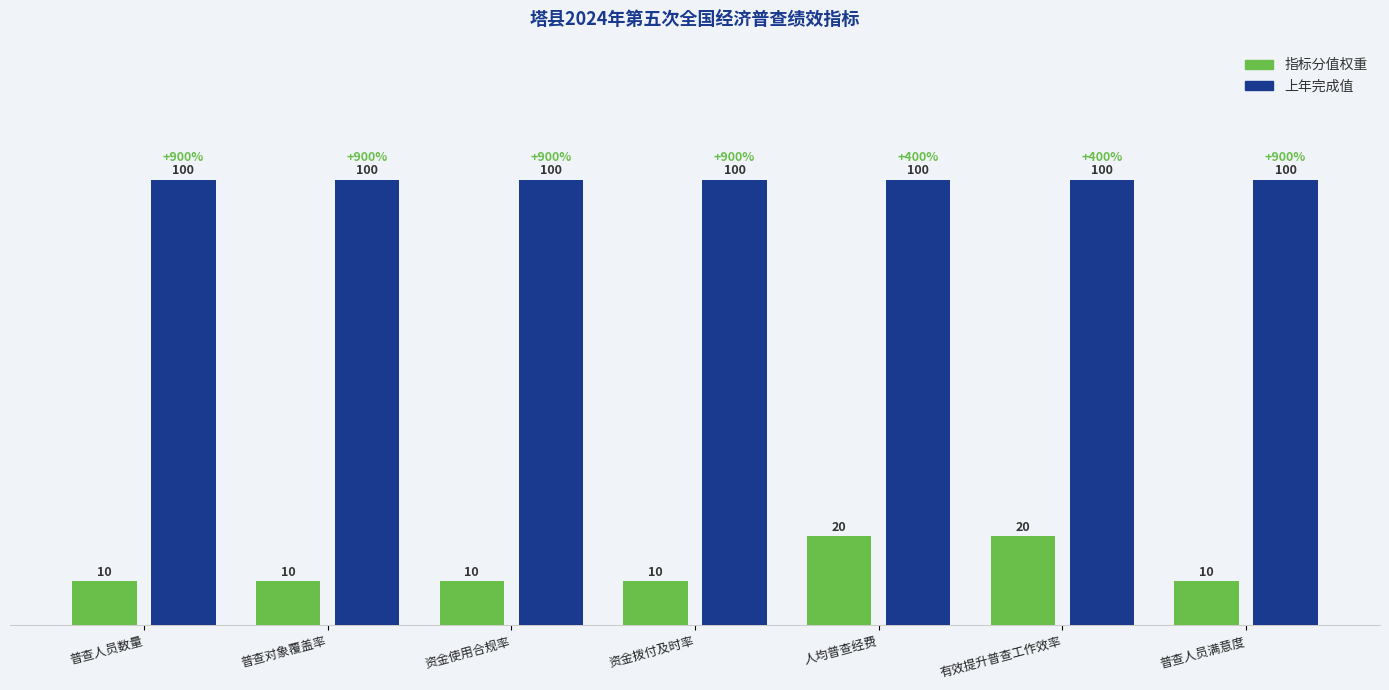

Reading right to left, what are all the values shown in this chart?

指标分值权重: 10	20	20	10	10	10	10
上年完成值: 100	100	100	100	100	100	100